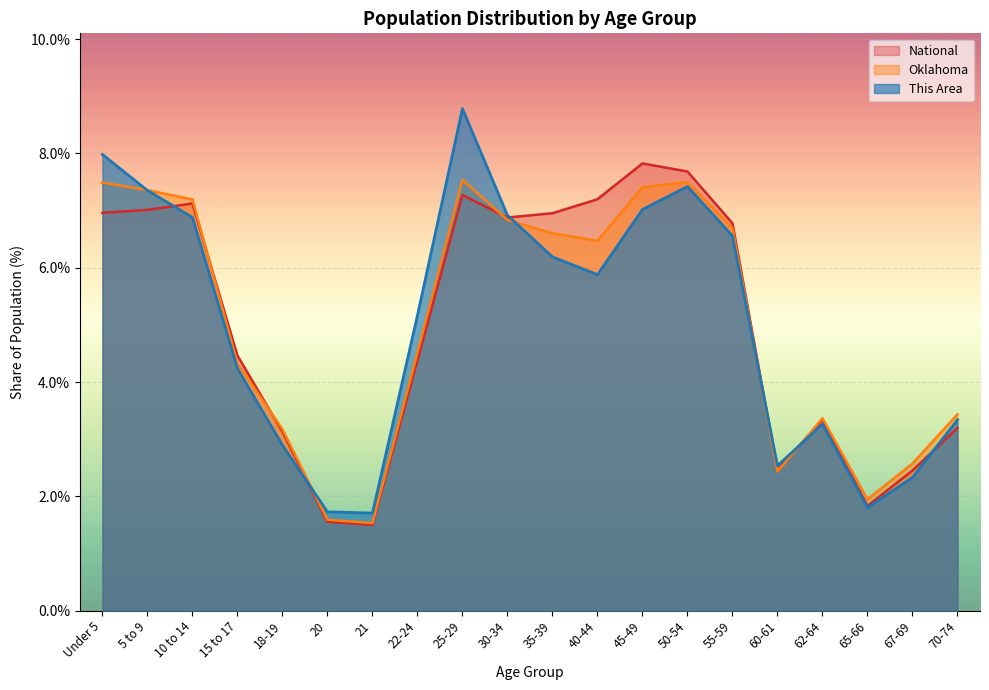

Reading right to left, what are all the values shown in this chart?

This Area: 70-74=3.3	67-69=2.3	65-66=1.8	62-64=3.3	60-61=2.5	55-59=6.6	50-54=7.4	45-49=7.0	40-44=5.9	35-39=6.2	30-34=6.9	25-29=8.8	22-24=5.2	21=1.7	20=1.7	18-19=2.9	15 to 17=4.2	10 to 14=6.9	5 to 9=7.4	Under 5=8.0
Oklahoma: 70-74=3.4	67-69=2.6	65-66=1.9	62-64=3.4	60-61=2.4	55-59=6.7	50-54=7.5	45-49=7.4	40-44=6.5	35-39=6.6	30-34=6.8	25-29=7.5	22-24=4.5	21=1.5	20=1.6	18-19=3.2	15 to 17=4.3	10 to 14=7.2	5 to 9=7.4	Under 5=7.5
National: 70-74=3.2	67-69=2.5	65-66=1.8	62-64=3.3	60-61=2.5	55-59=6.8	50-54=7.7	45-49=7.8	40-44=7.2	35-39=7.0	30-34=6.9	25-29=7.3	22-24=4.4	21=1.5	20=1.6	18-19=3.1	15 to 17=4.5	10 to 14=7.1	5 to 9=7.0	Under 5=7.0